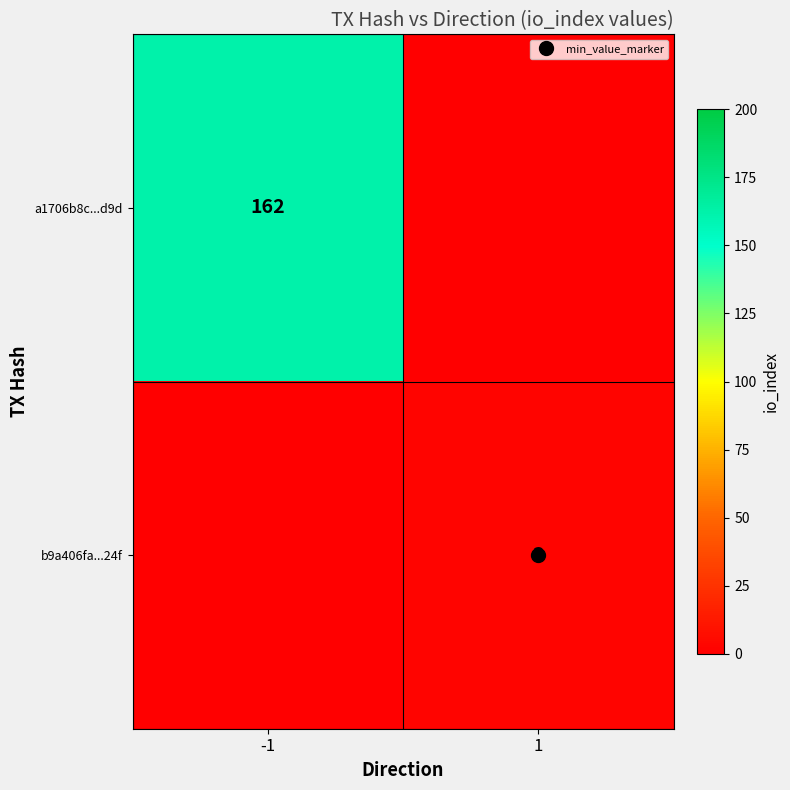

What is the average value of the b9a406fa...24f series?

2